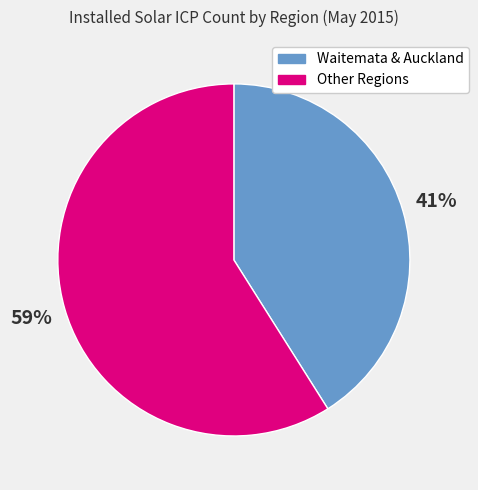

To the nearest percent, what is the difference between the largest and smallest slice percentages?

18%